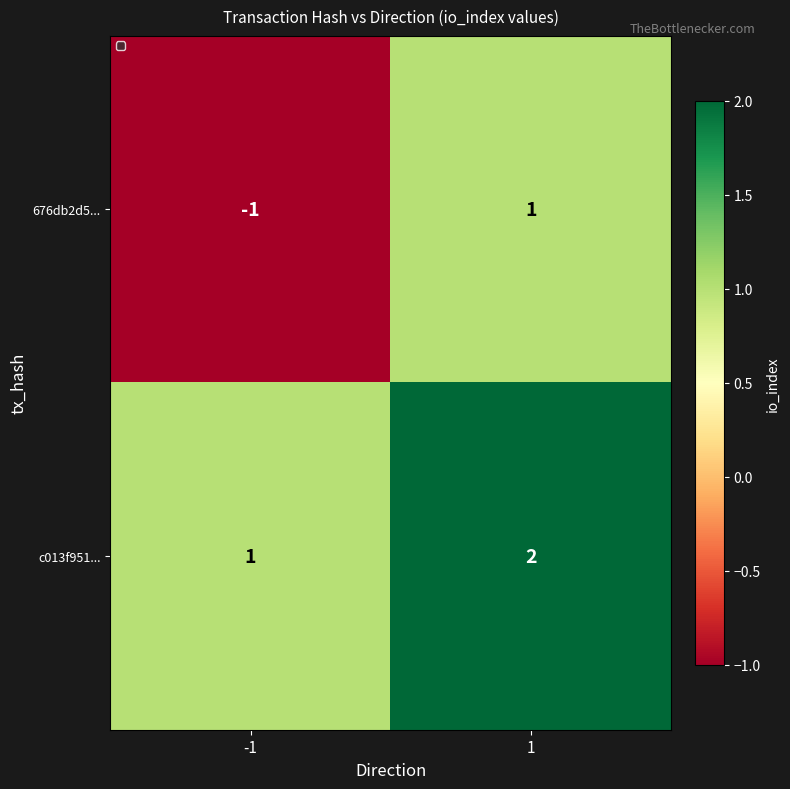

Which series has the largest total across all categories?

c013f951...